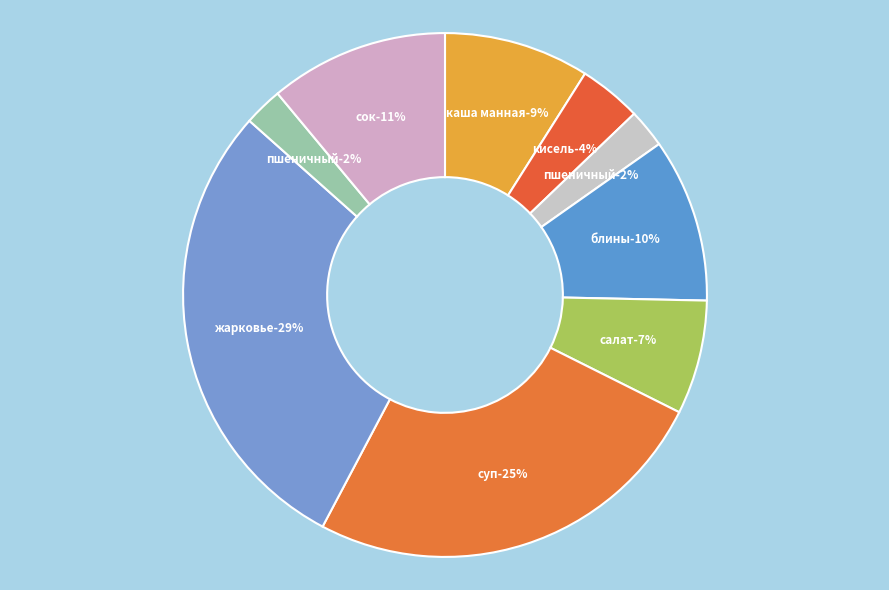

Combined, do жарковье по-домашнему and сок фруктовый account for over 50%?

No